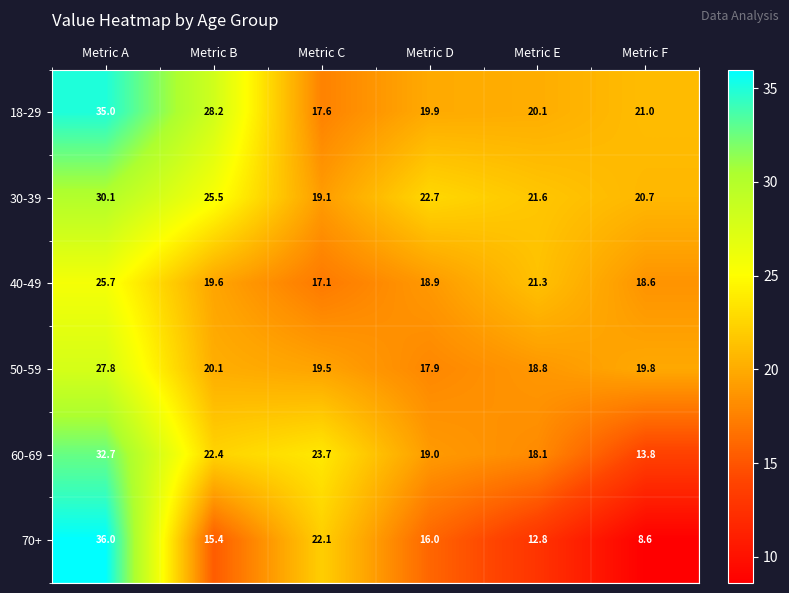

What is the difference between the maximum and minimum values in the 70+ series?

27.4